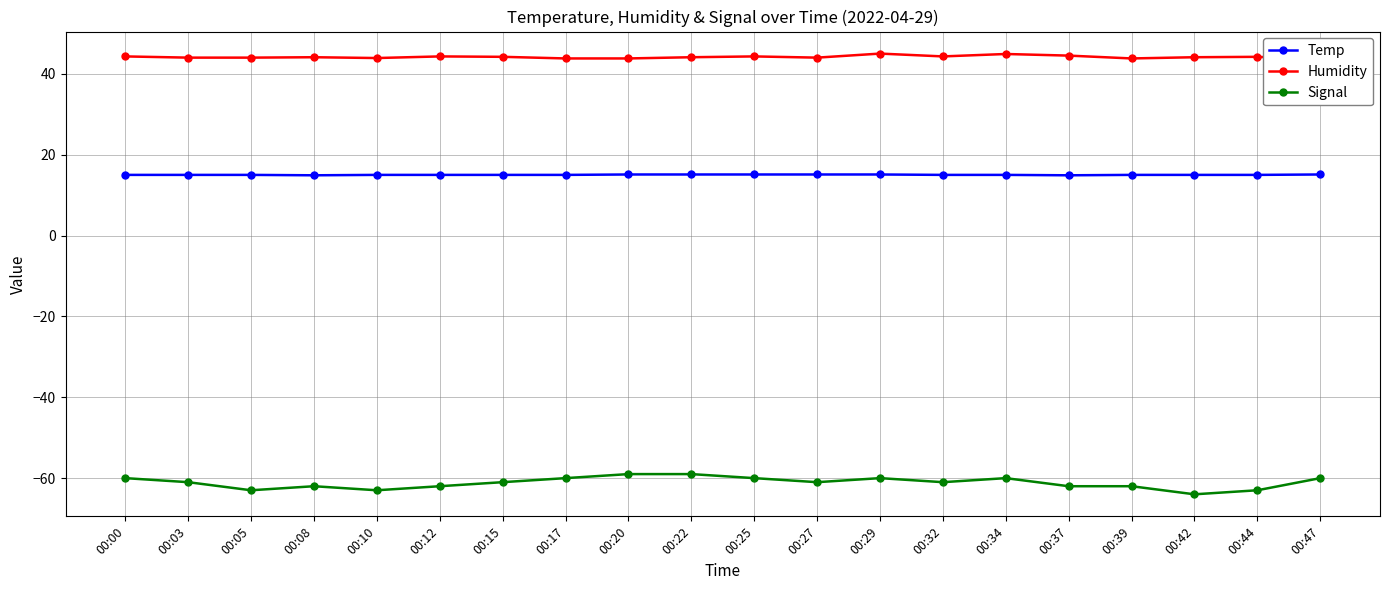

Count the Temp values in the range 15 to 16.

18